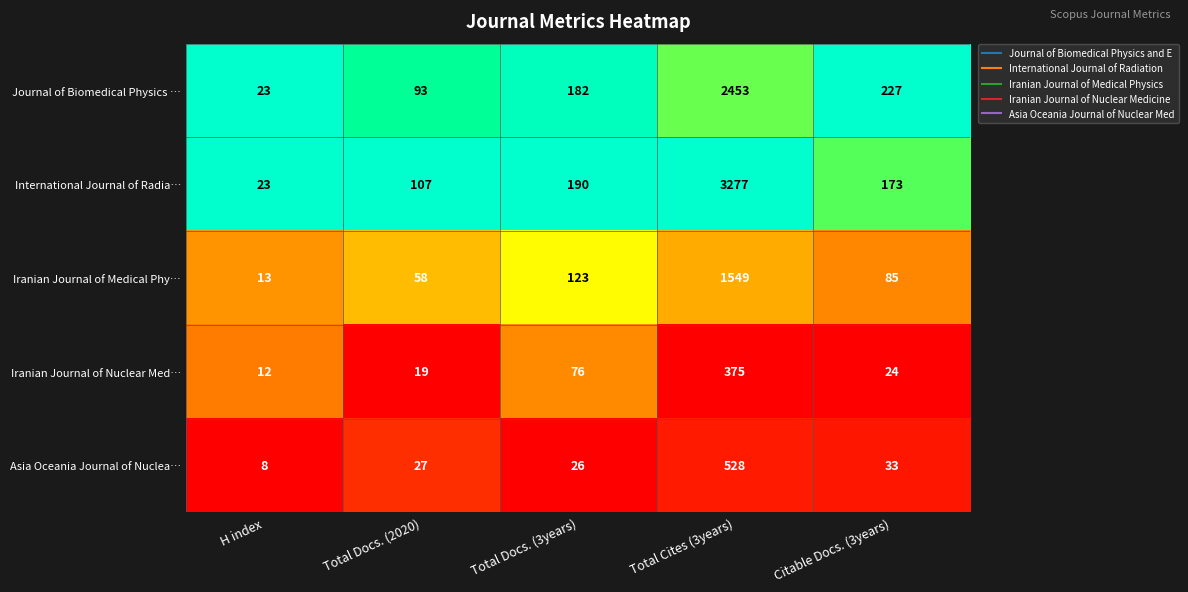

What value does the International Journal of Radia… series have at Citable Docs. (3years)?

173